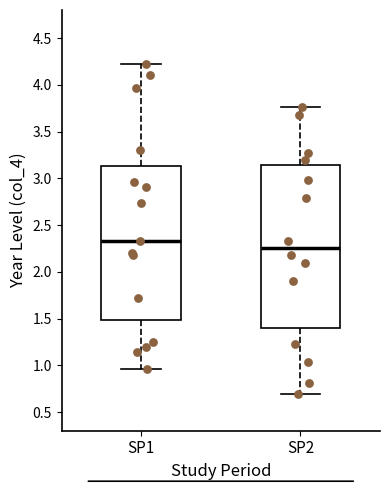

Where does the upper whisker of the box for SP2 end on the y-axis? The values are not printed on the chart, so give them approximately, as read against the axis.

3.75